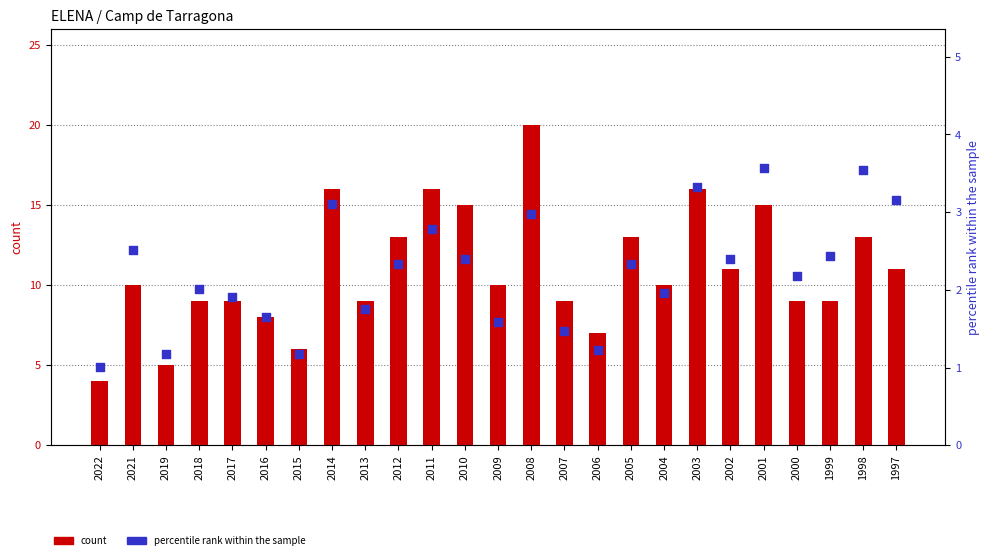

Which series reaches the maximum Y coordinate?

count